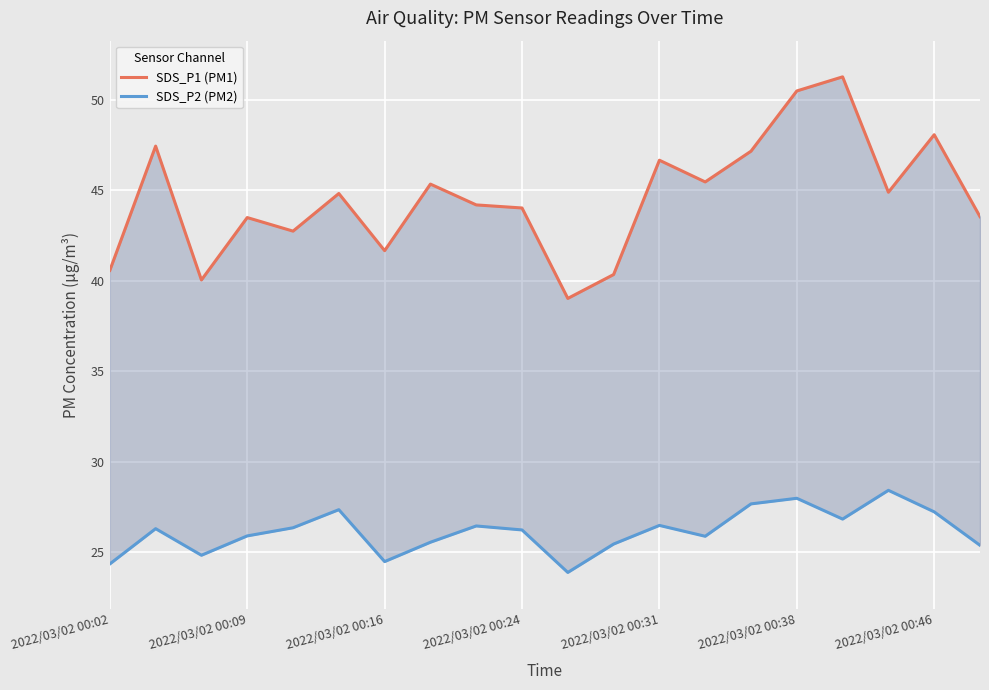

Which series has the widest spread of values?

SDS_P1 (PM1)